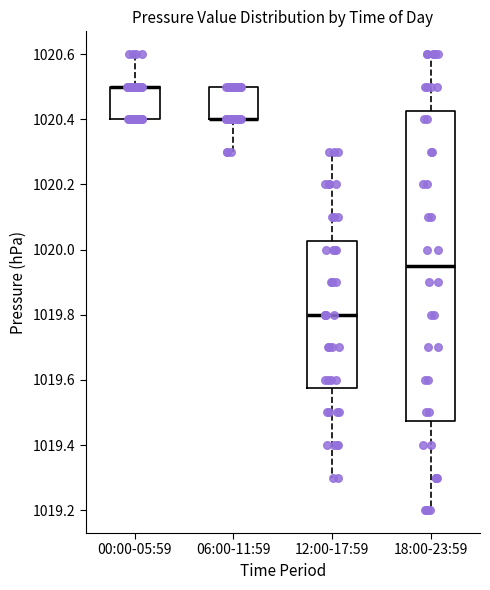

Reading left to right, transcribe this box plot: for each box, give where its median line is, the range the box spans, and where its two whiskers end, as read against the y-axis. The values are not printed on the chart, so give them approximately, as read against the axis.

00:00-05:59: median 1020.50 (drawn on the box's upper edge), box 1020.40 to 1020.50, whiskers 1020.40 to 1020.60
06:00-11:59: median 1020.40 (drawn on the box's lower edge), box 1020.40 to 1020.50, whiskers 1020.30 to 1020.50
12:00-17:59: median 1019.80, box 1019.58 to 1020.02, whiskers 1019.30 to 1020.30
18:00-23:59: median 1019.96, box 1019.48 to 1020.42, whiskers 1019.20 to 1020.60